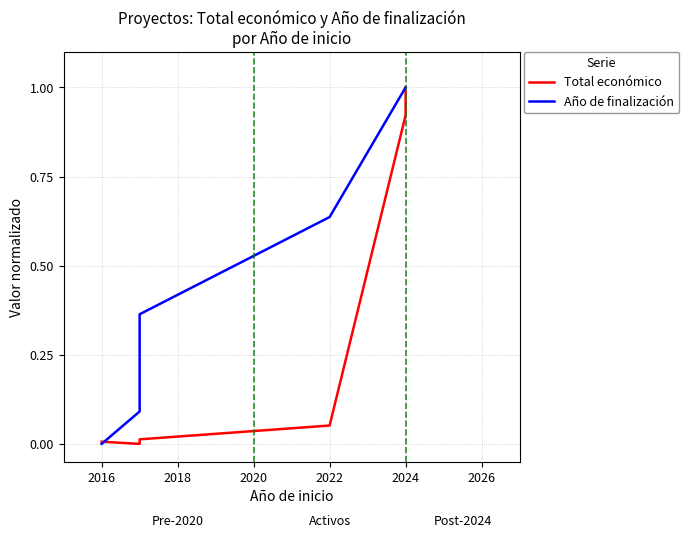

Which series ends up on top after the final intersection of Año de finalización and Total económico?

Año de finalización